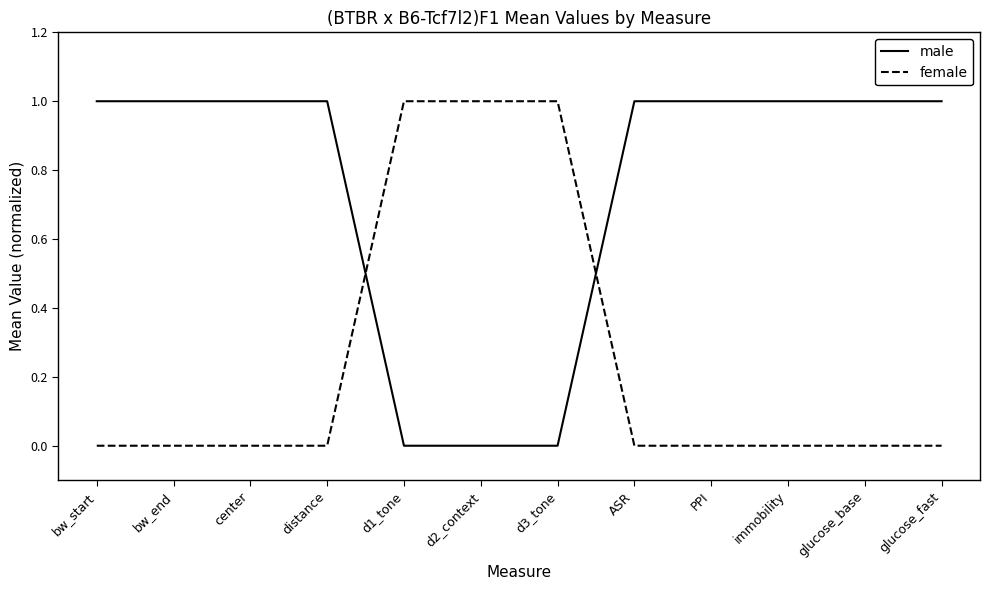

How many intersections are there between female and male?

2